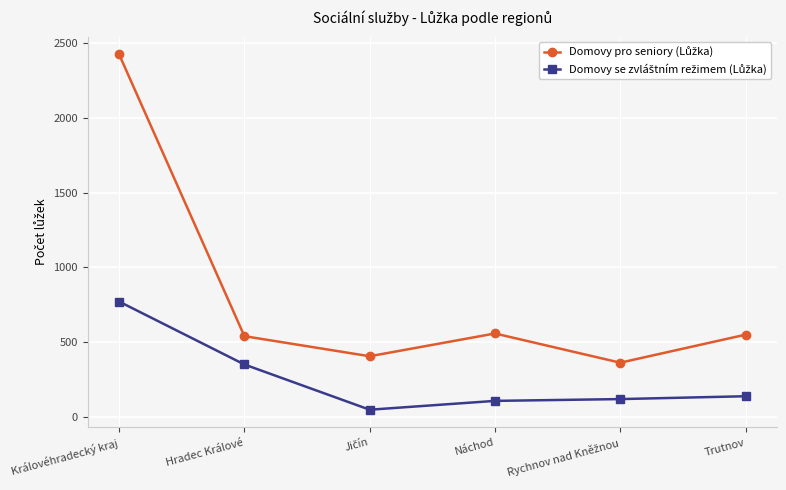

What is the maximum value shown in the chart?

2422